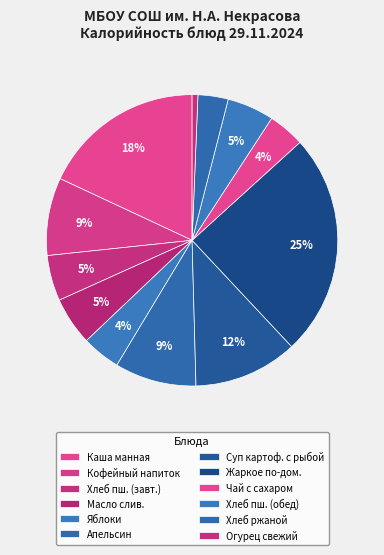

How many segments does this pie chart have?

12